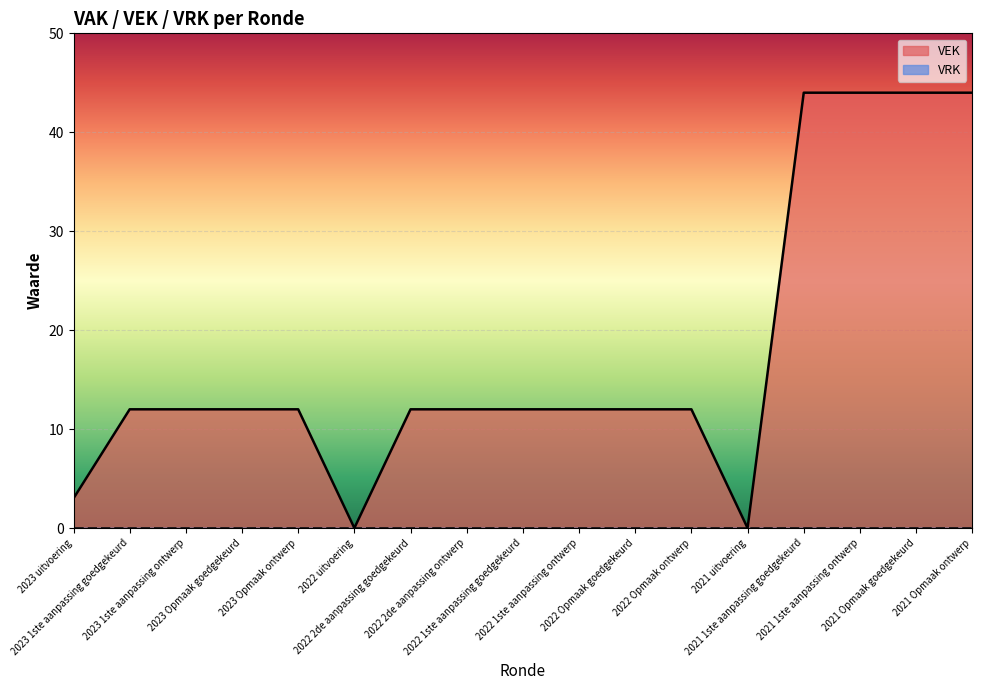

What is the sum of all values?

299